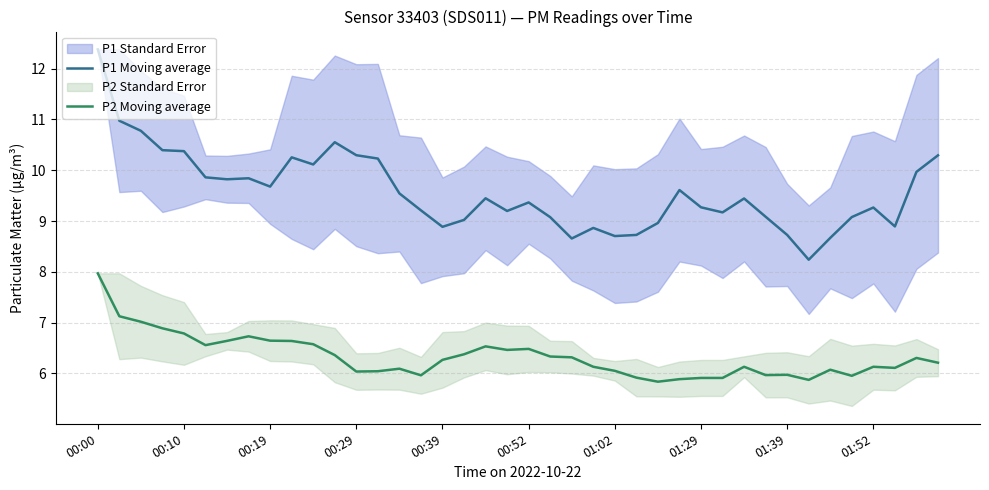

How many values in the P2 Moving average series are below 6?

10